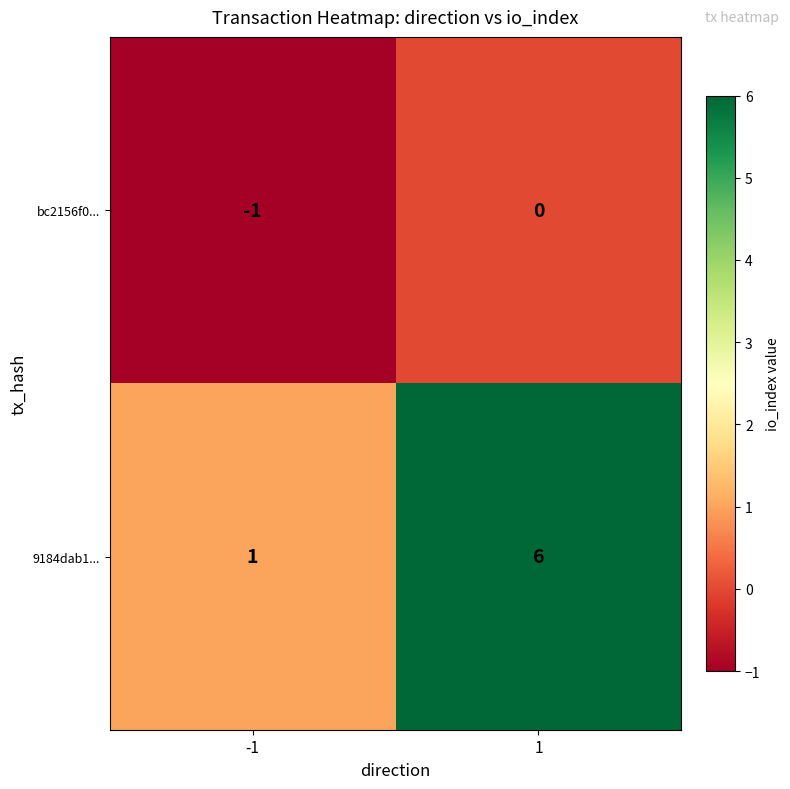

Reading right to left, what are all the values shown in this chart?

bc2156f0...: 0	-1
9184dab1...: 6	1